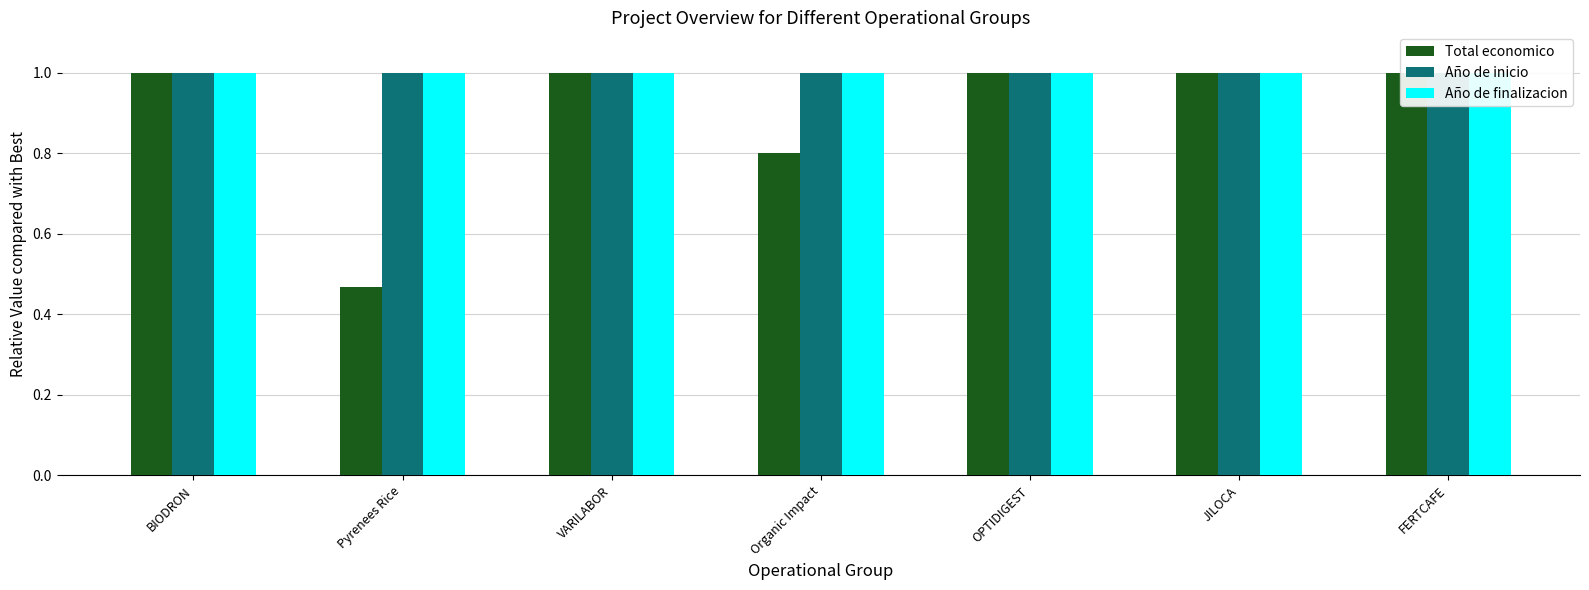

The value of Año de finalizacion at JILOCA is 1.0. True or false?

True